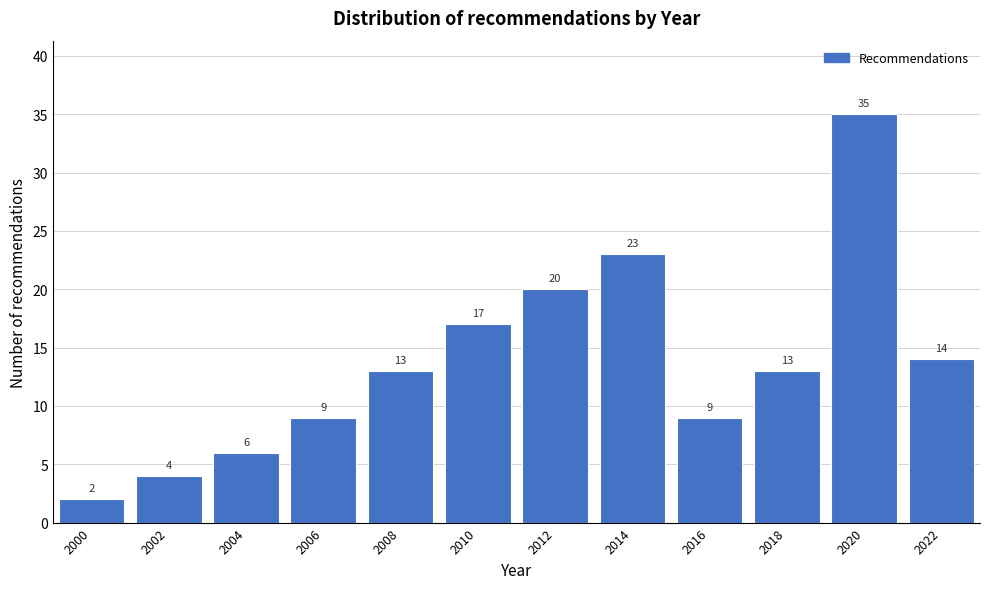

Reading left to right, list all the values displayed in this chart.

2	4	6	9	13	17	20	23	9	13	35	14